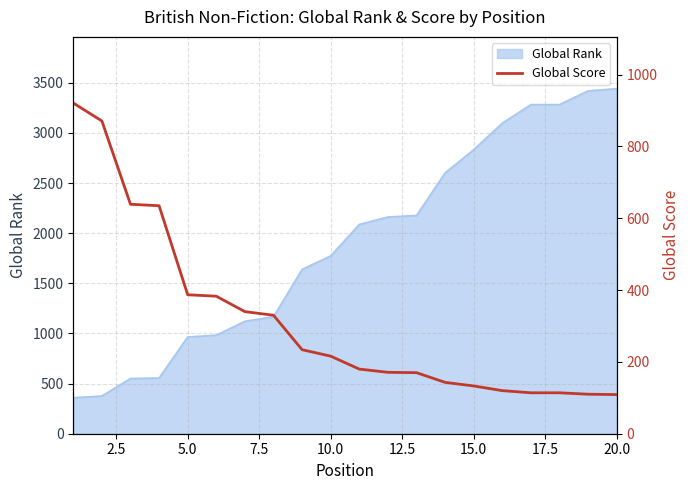

The value of Global Rank at 20.0 is 3442. True or false?

True